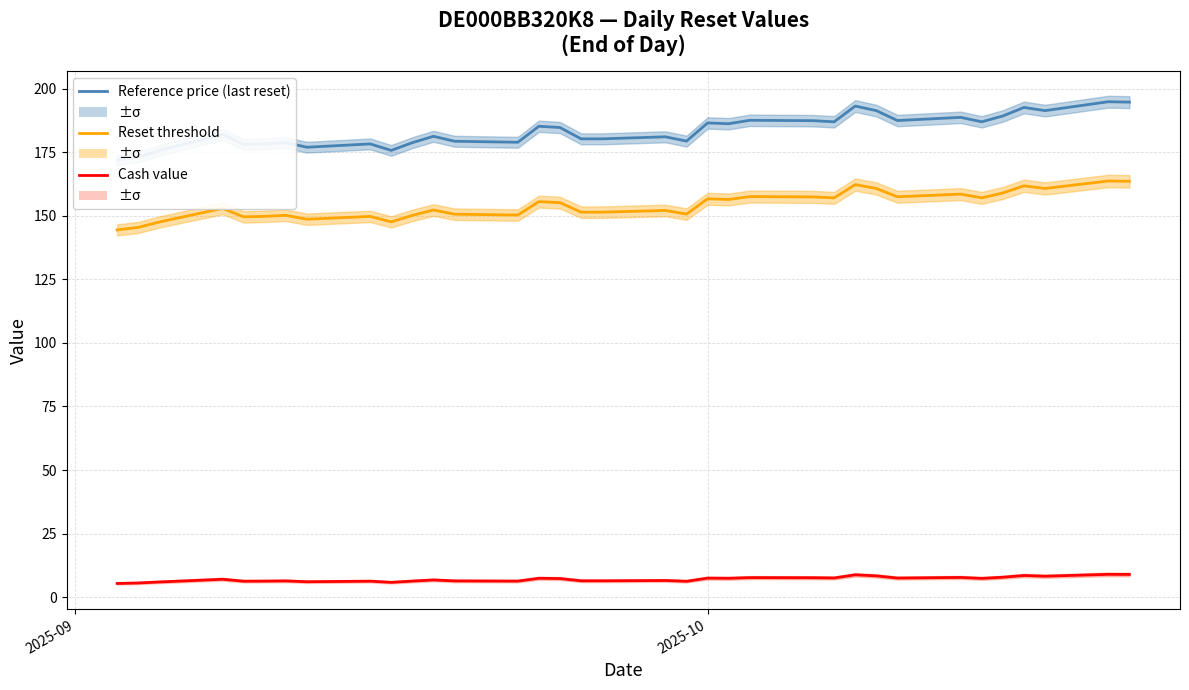

At which category does the chart reach its minimum across all series?

2025-09